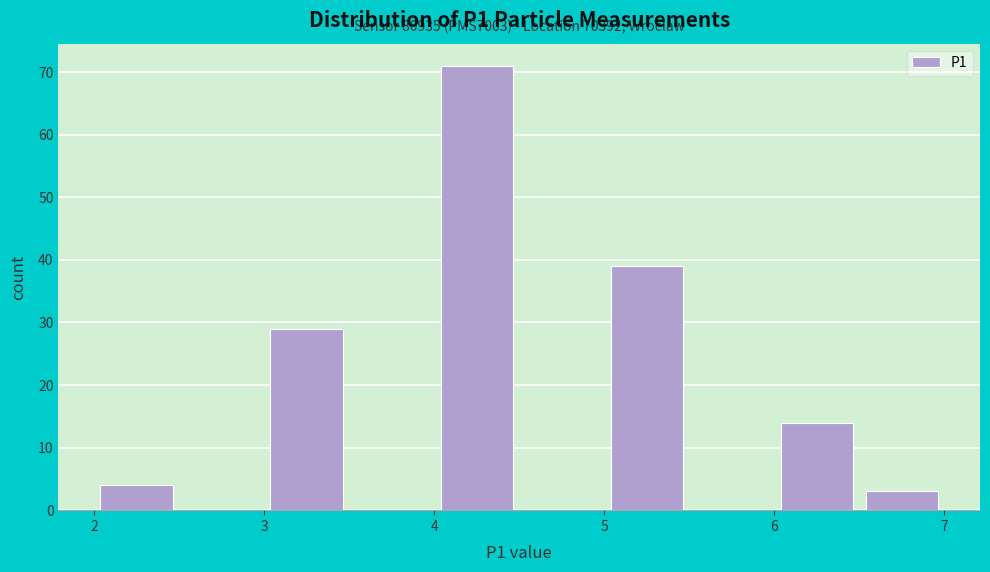

Over which range of the x-axis is the bar tallest?

4.0 to 4.5